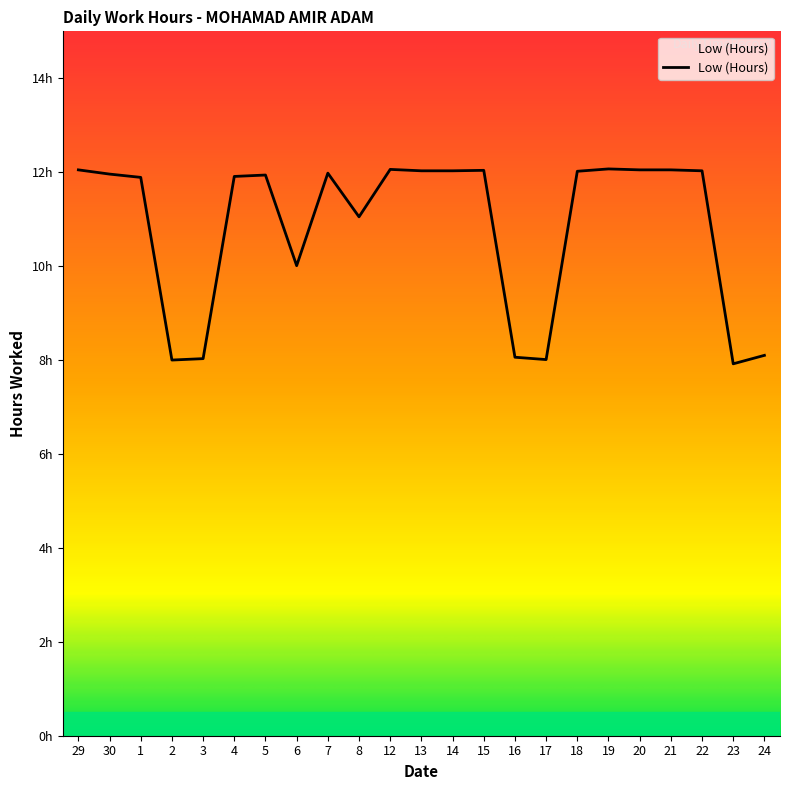

Does the chart have visible grid lines?

No